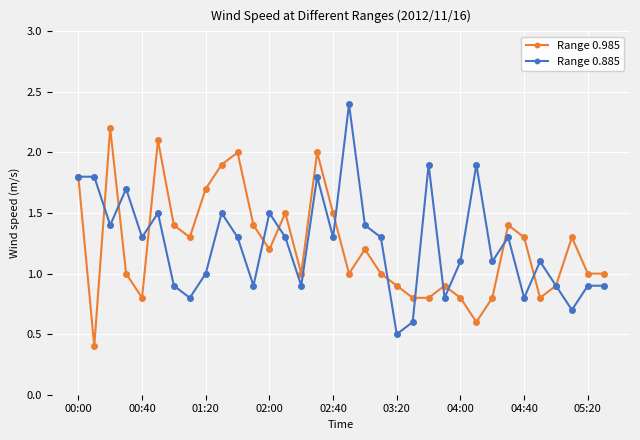

What is the difference between the second highest and second lowest values in the Range 0.885 series?

1.3